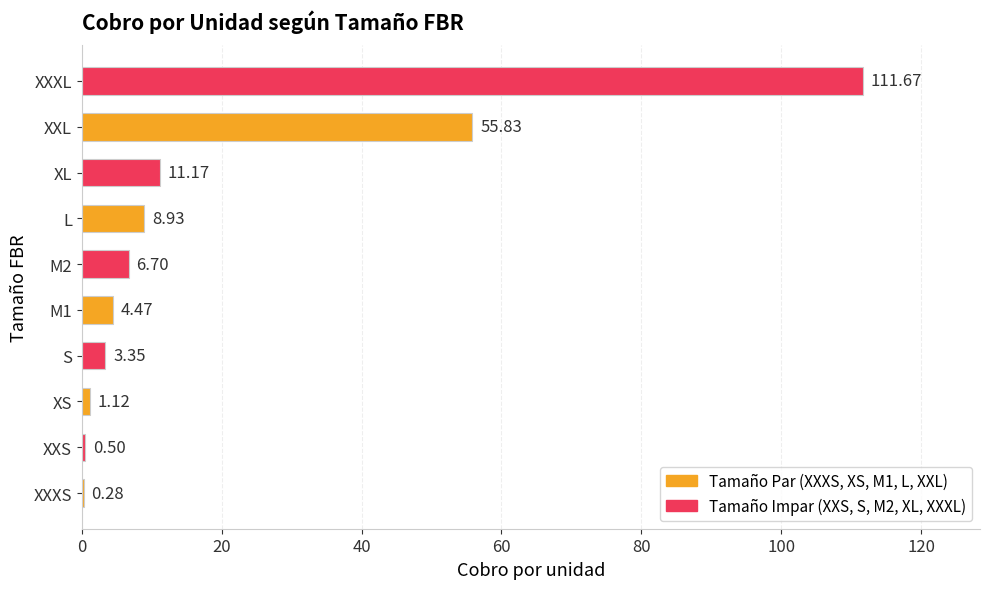

What is the greatest value displayed?

111.7